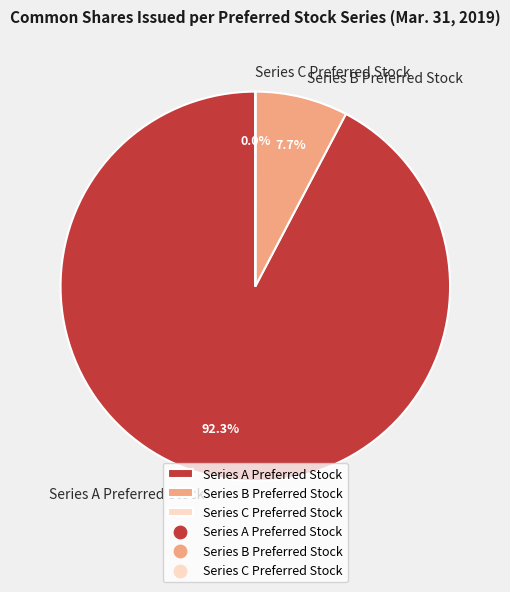

To the nearest percent, what is the average slice percentage?

33%